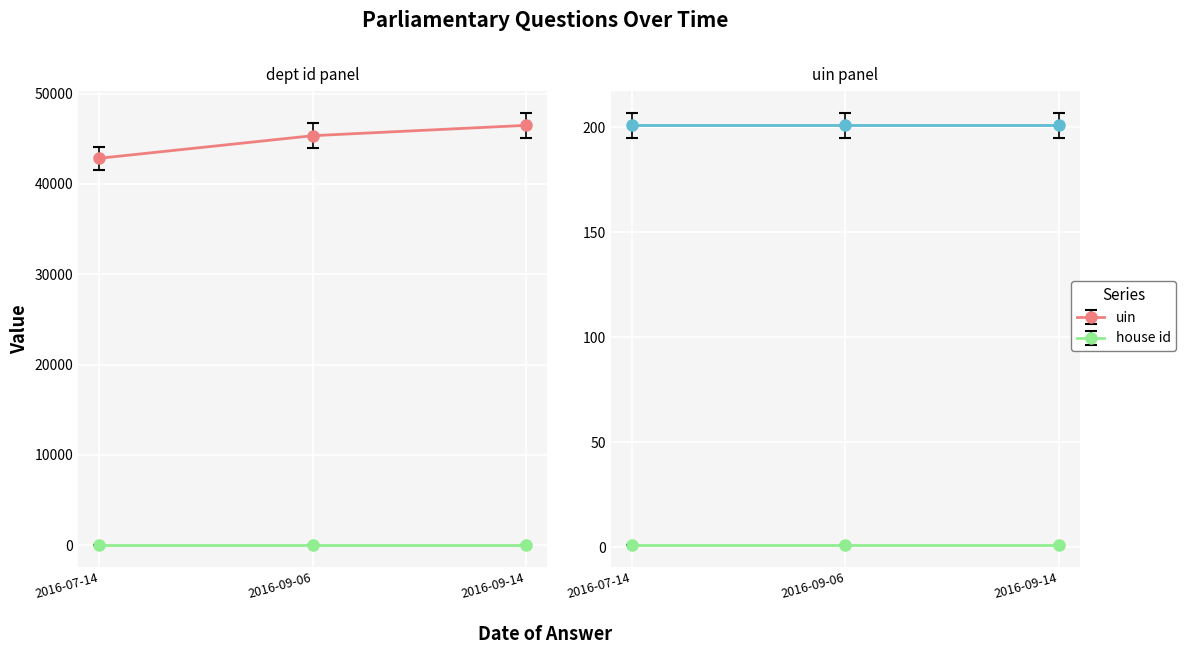

At how many categories does at least one series exceed 13741?

3